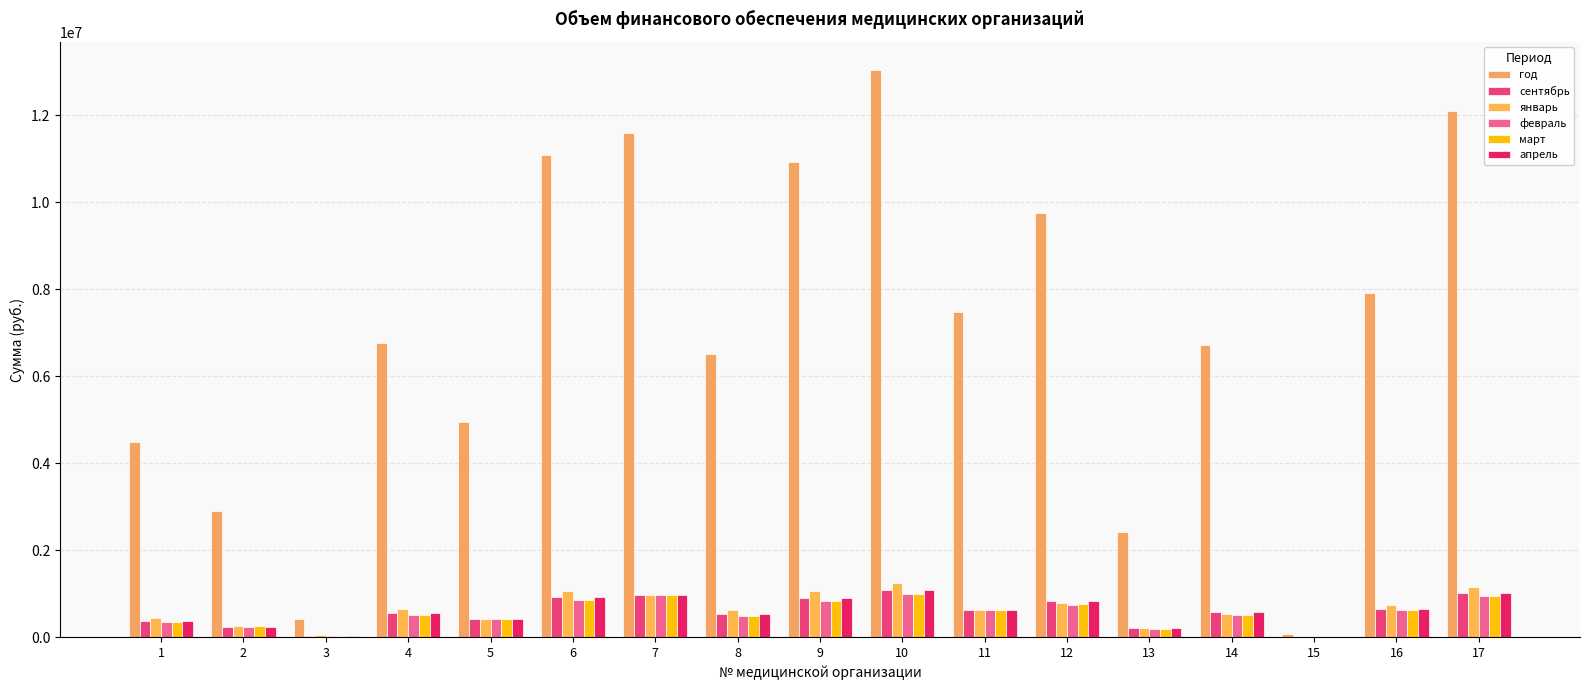

True or false: январь has a value of 1324366.5 at 16.

False